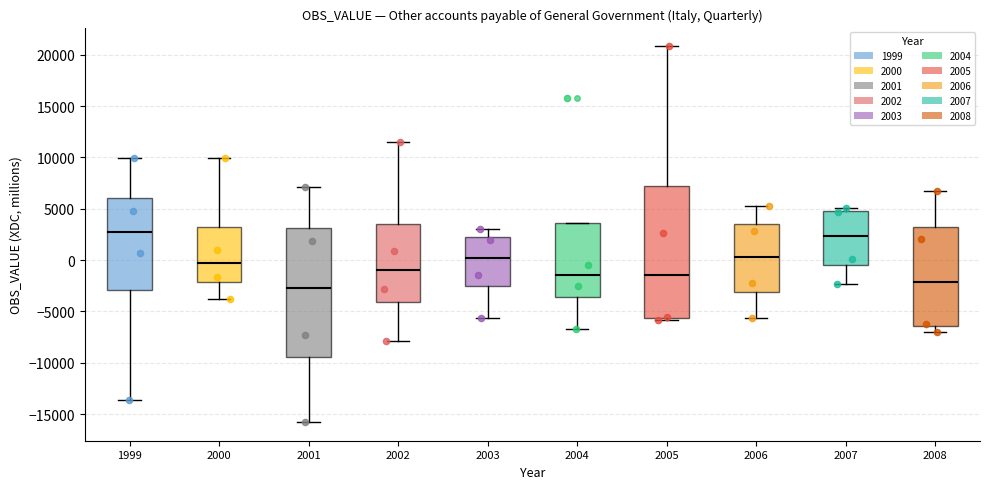

Reading left to right, read every box against the y-axis: the position of its median line, the range the box covers, and the ends of its whiskers. The values are not printed on the chart, so give them approximately, as read against the axis.

1999: median 2500, box -3000 to 6000, whiskers -13500 to 10000
2000: median -500, box -2000 to 3000, whiskers -4000 to 10000
2001: median -2500, box -9500 to 3000, whiskers -16000 to 7000
2002: median -1000, box -4000 to 3500, whiskers -8000 to 11500
2003: median 0, box -2500 to 2000, whiskers -5500 to 3000
2004: median -1500, box -3500 to 3500, whiskers -6500 to 3500
2005: median -1500, box -5500 to 7000, whiskers -6000 to 21000
2006: median 500, box -3000 to 3500, whiskers -5500 to 5500
2007: median 2500, box -500 to 5000, whiskers -2500 to 5000 (just above the box's upper edge)
2008: median -2000, box -6500 to 3000, whiskers -7000 to 6500